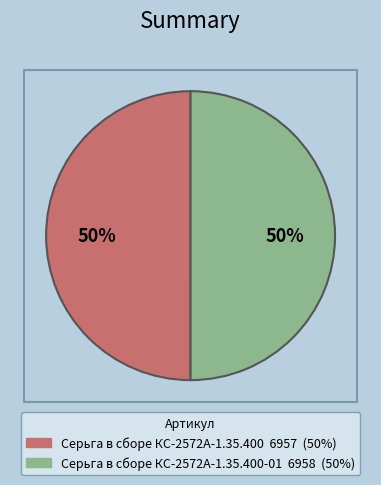

Count the number of slices in the pie.

2